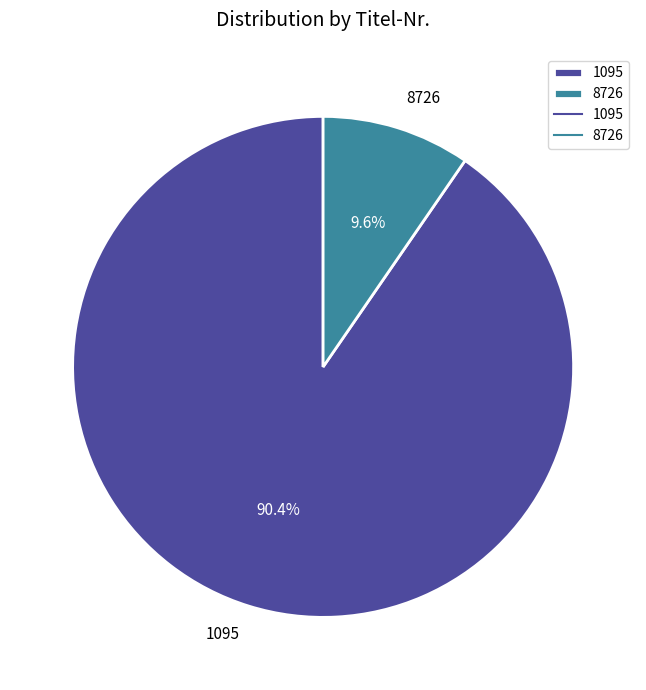

Is it true that 1095 is 90% of the pie?

True